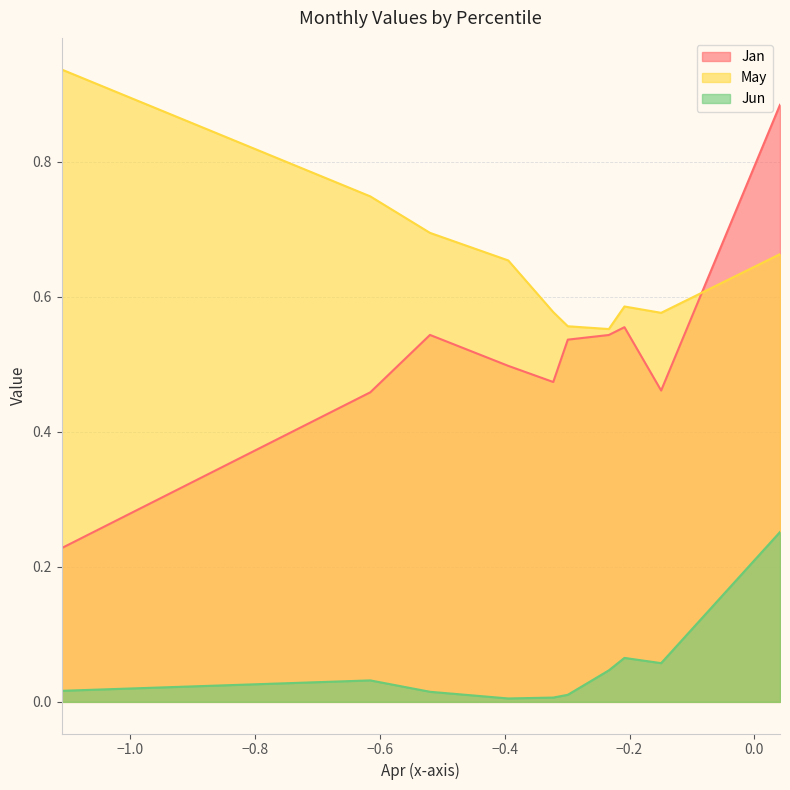

How many distinct data groups are displayed?

3